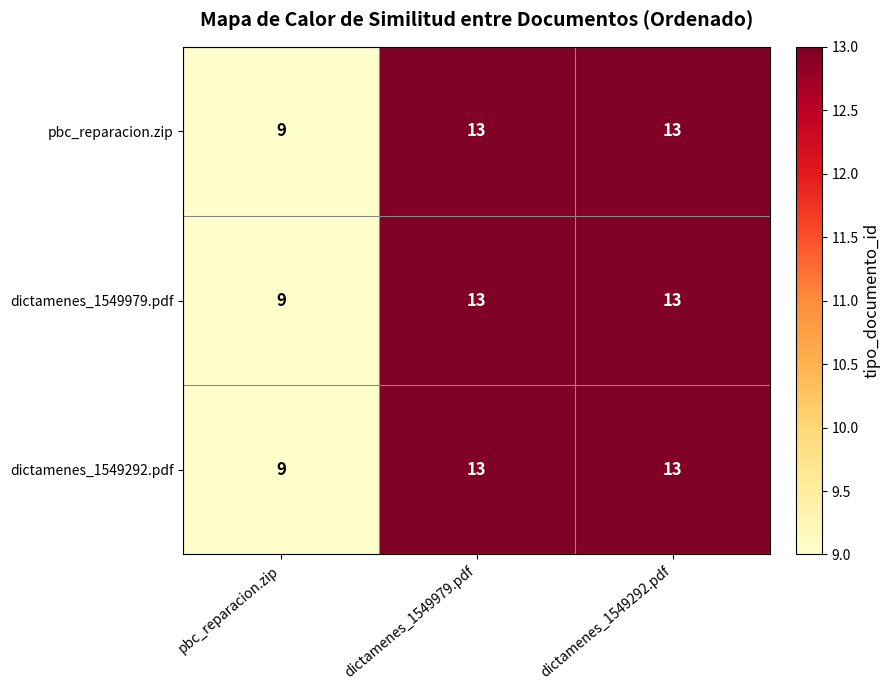

Where is dictamenes_1549292.pdf nearest to the value 11?

pbc_reparacion.zip